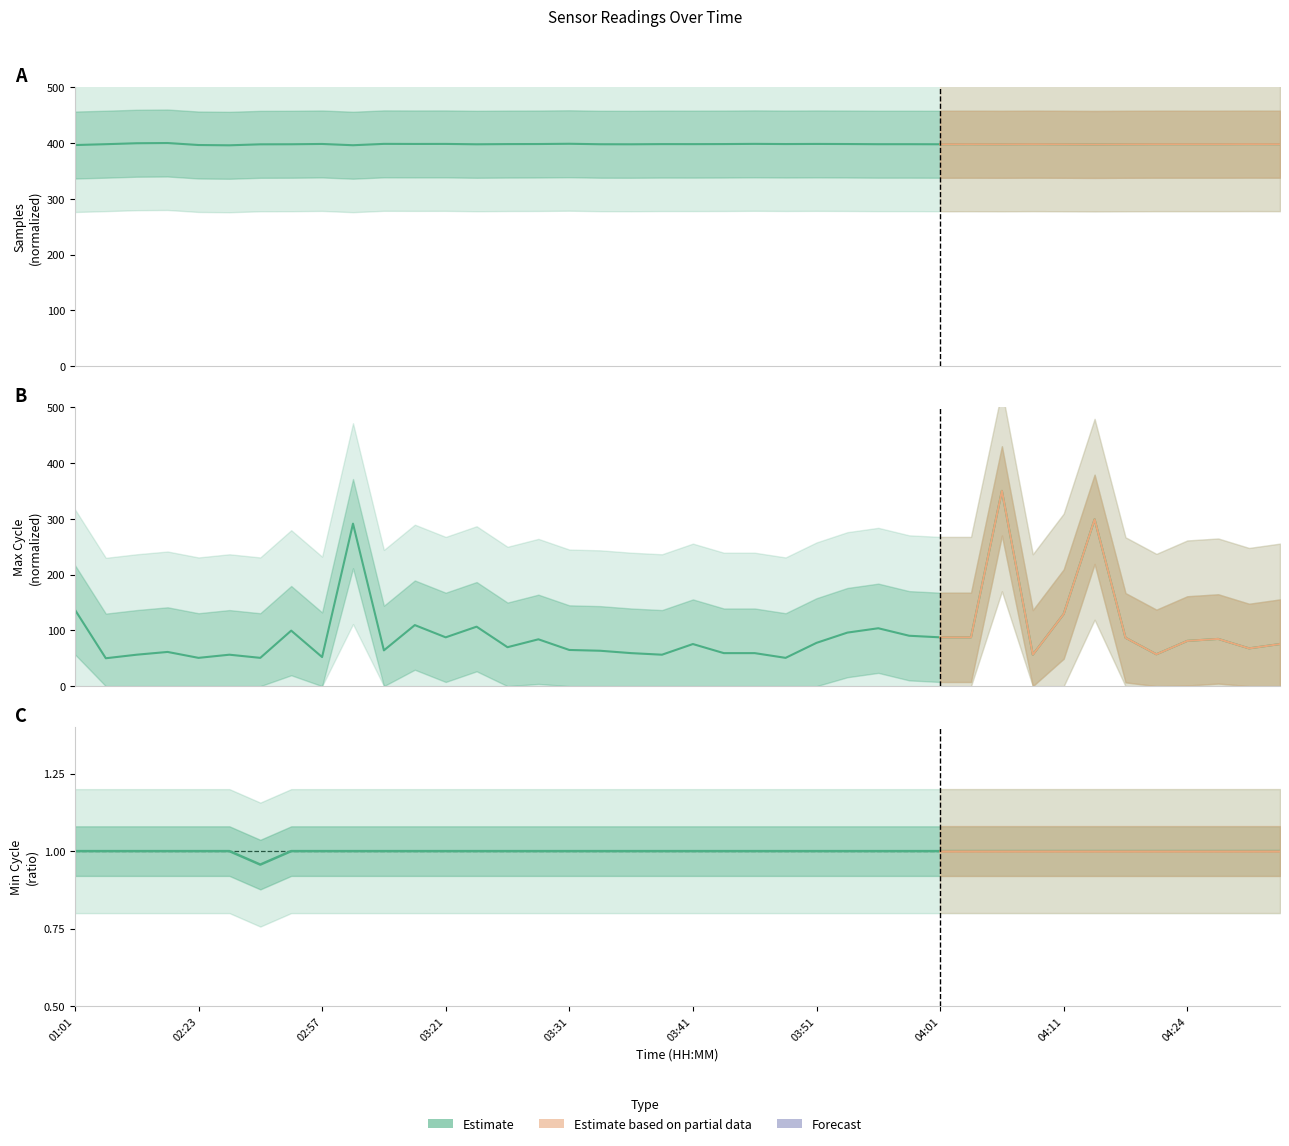

Rank the series by their maximum value, from highest to lowest.

Samples, Max_cycle, Min_cycle